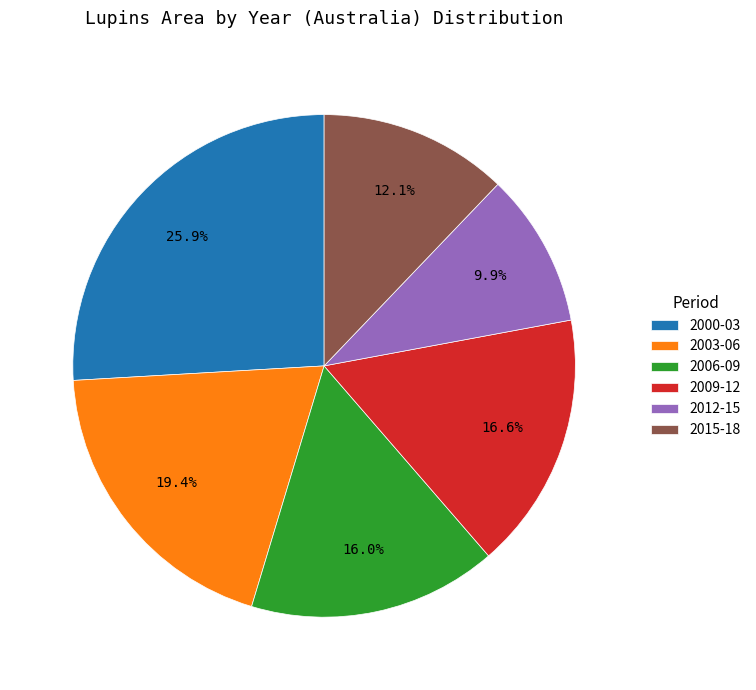

Is the sum of 2012-15 and 2009-12 greater than half?

No